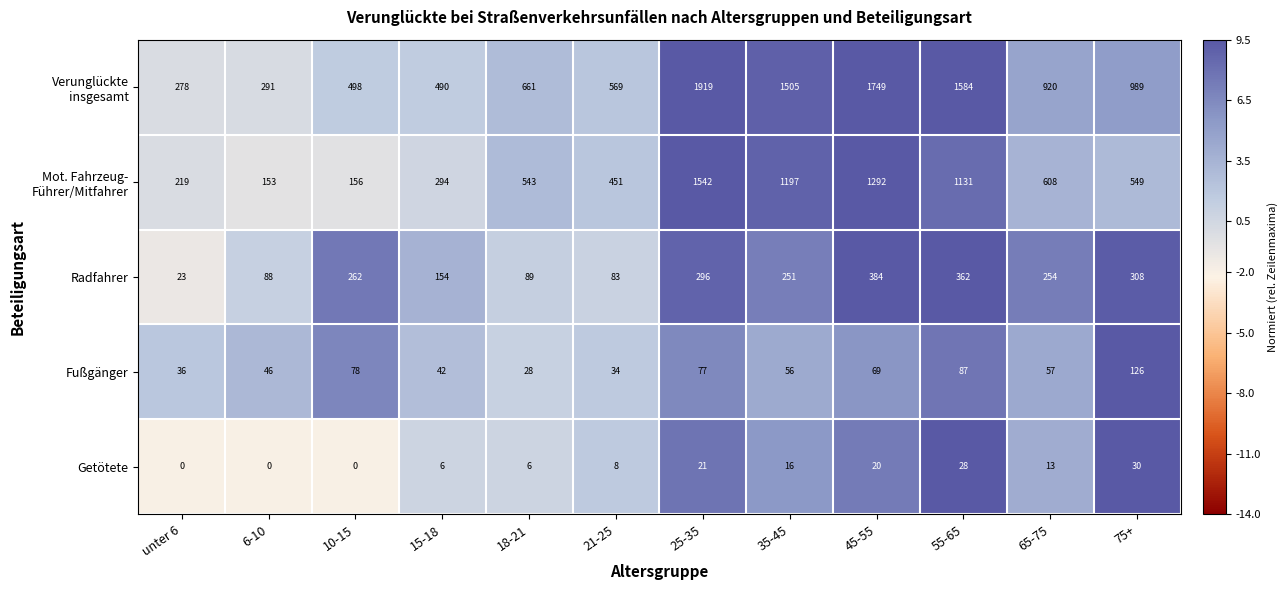

Rank the categories by Fußgänger value from lowest to highest.

18-21, 21-25, unter 6, 15-18, 6-10, 35-45, 65-75, 45-55, 25-35, 10-15, 55-65, 75+